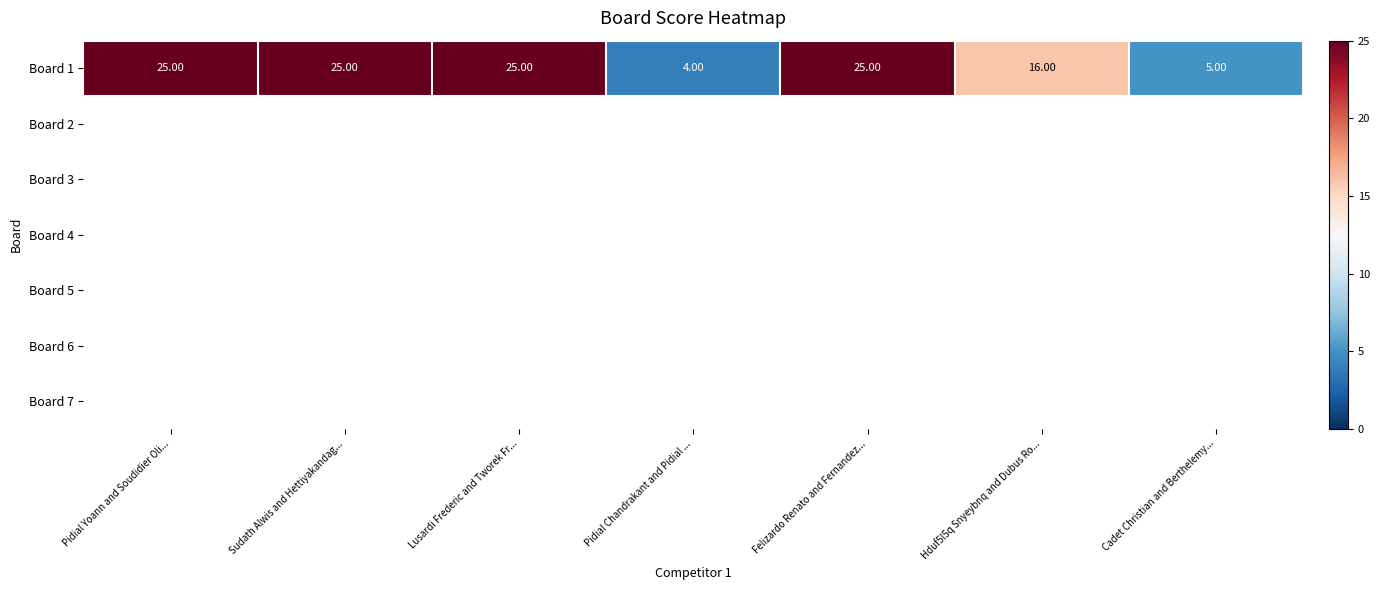

What is the average value?

18